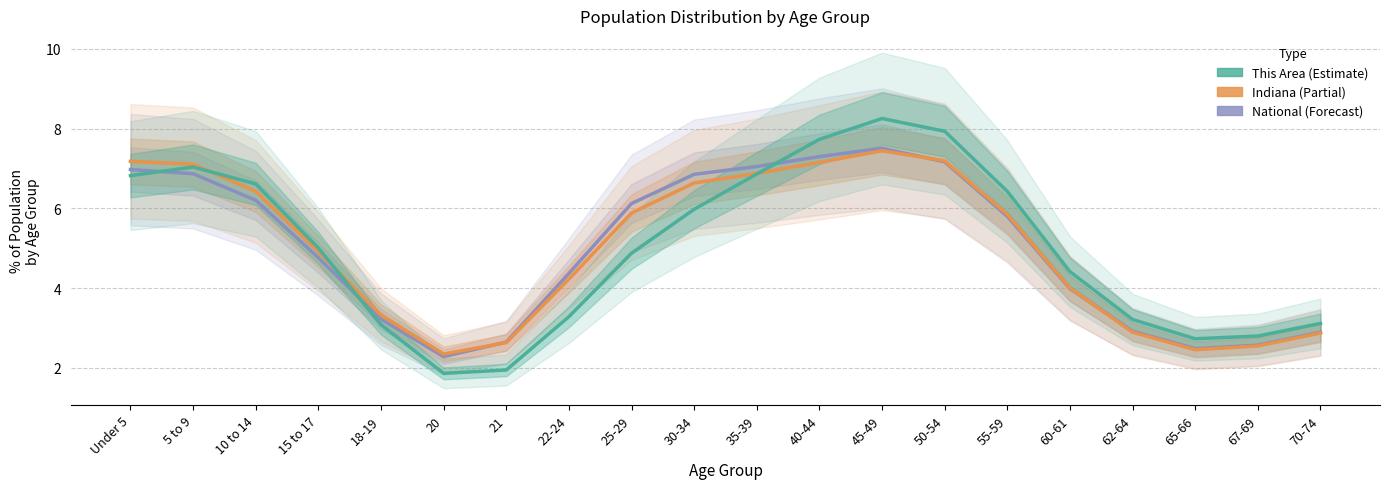

At how many categories does at least one series exceed 3?

16